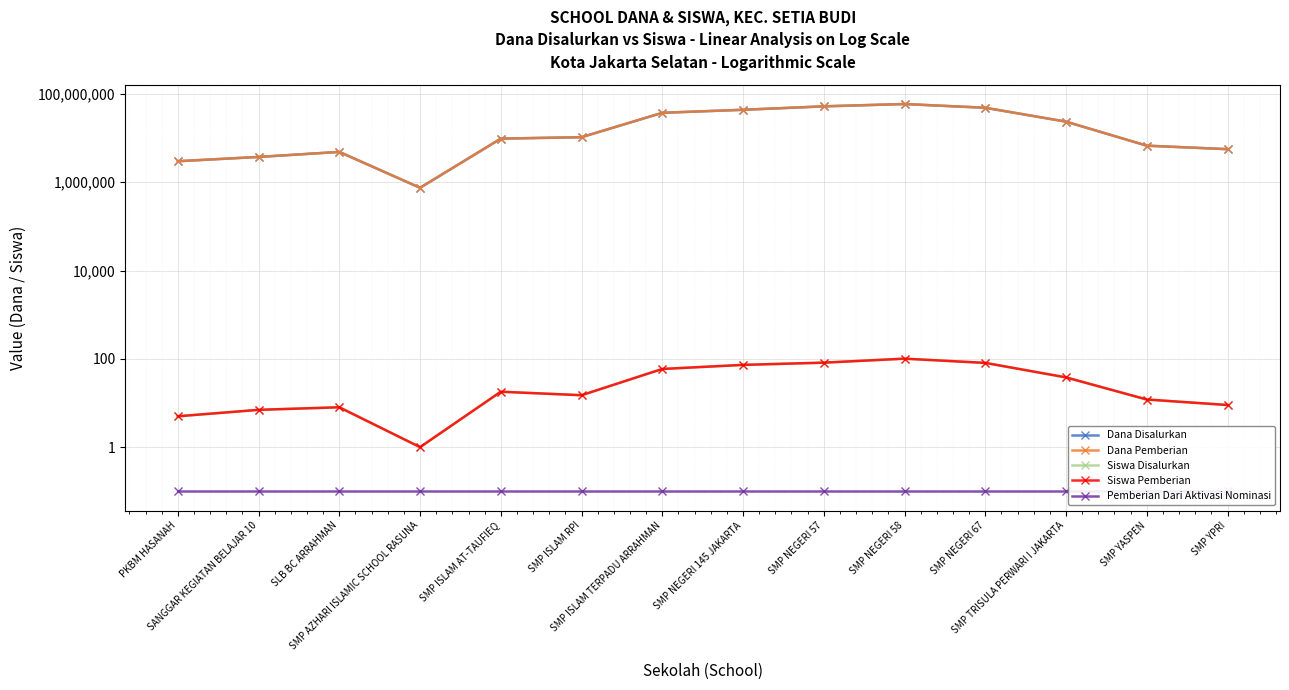

How many categories are shown in the chart?

14